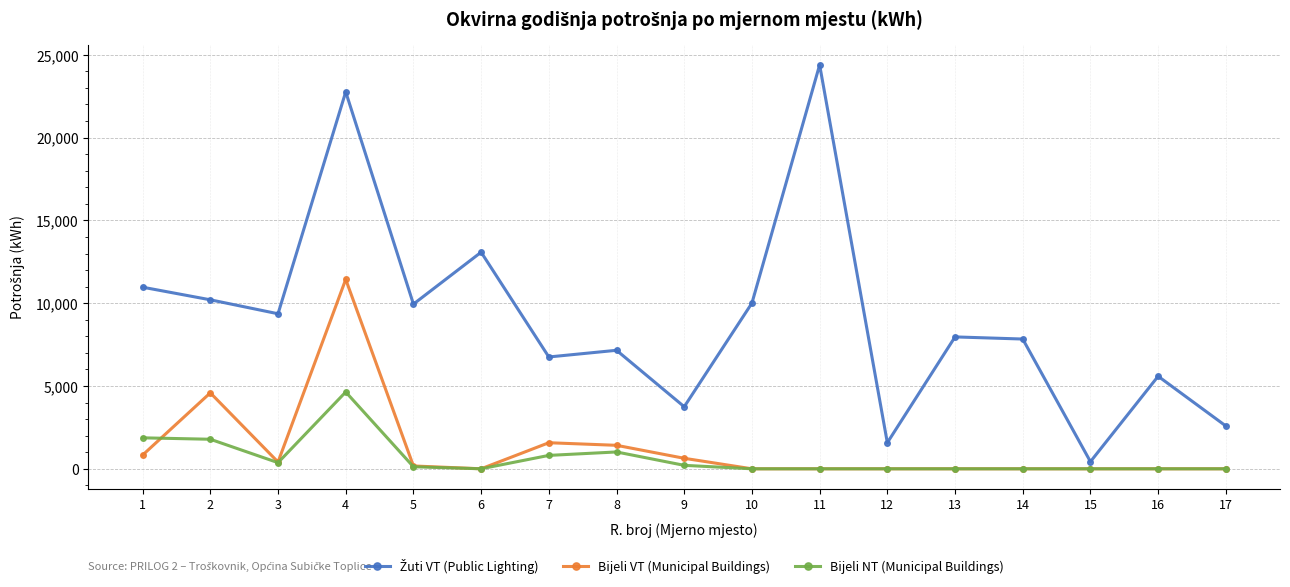

At which category is the sum across all series the highest?

4